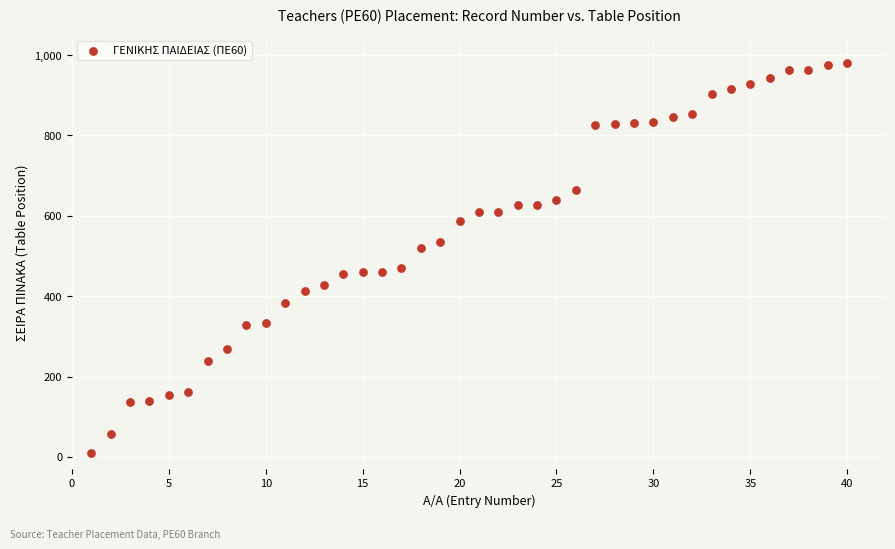

What is the range of X values (max minus min)?

39